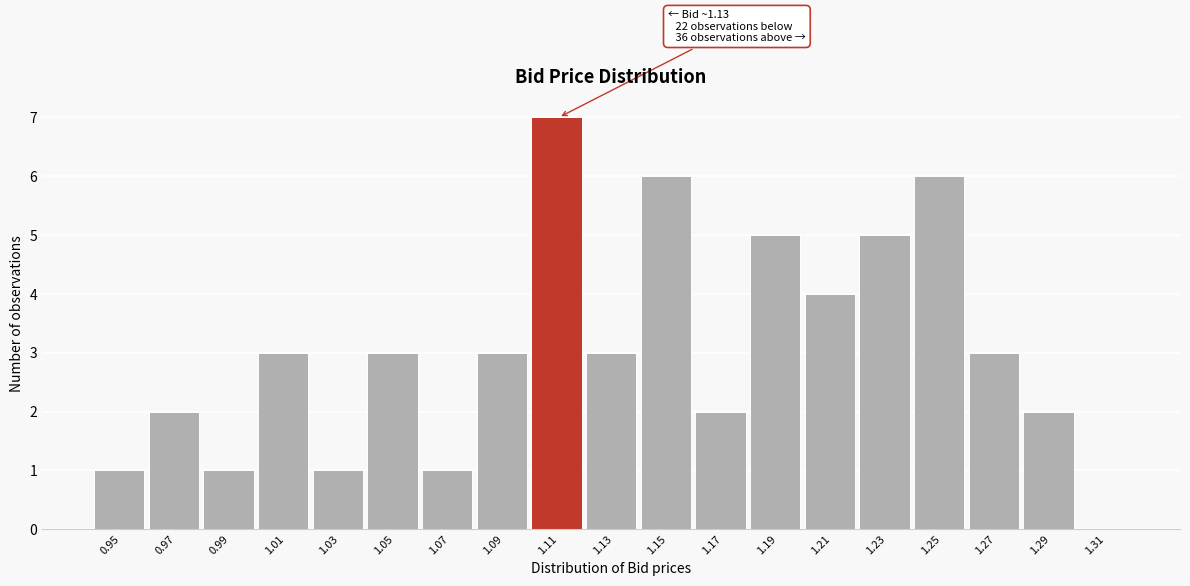

Reading left to right, what are all the values shown in this chart?

0.95=1	0.97=2	0.99=1	1.01=3	1.03=1	1.05=3	1.07=1	1.09=3	1.11=7	1.13=3	1.15=6	1.17=2	1.19=5	1.21=4	1.23=5	1.25=6	1.27=3	1.29=2	1.31=0